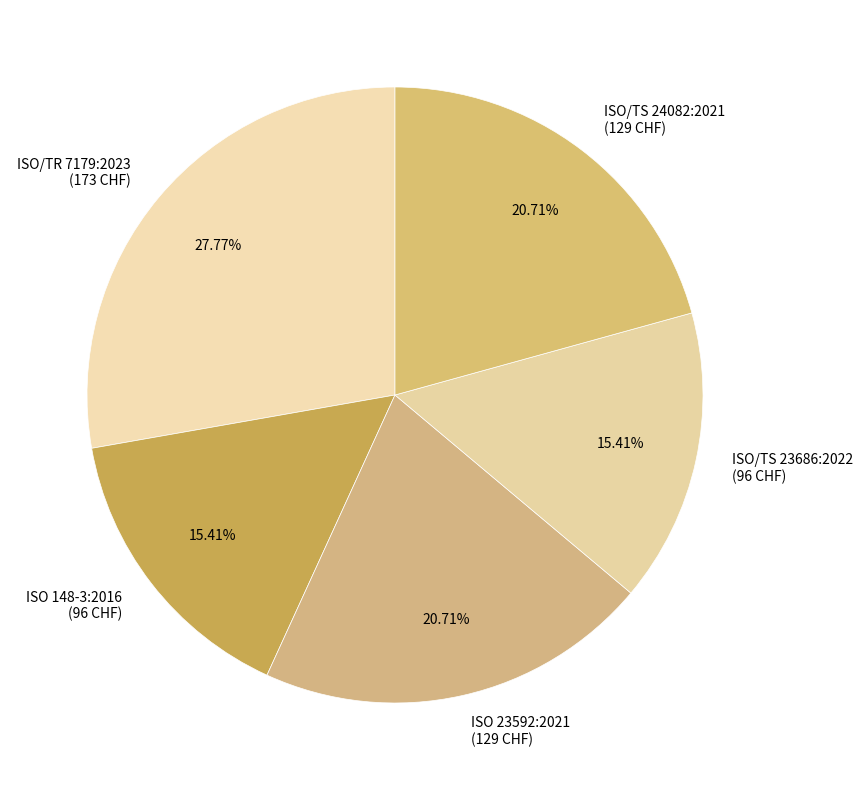

How many segments does this pie chart have?

5